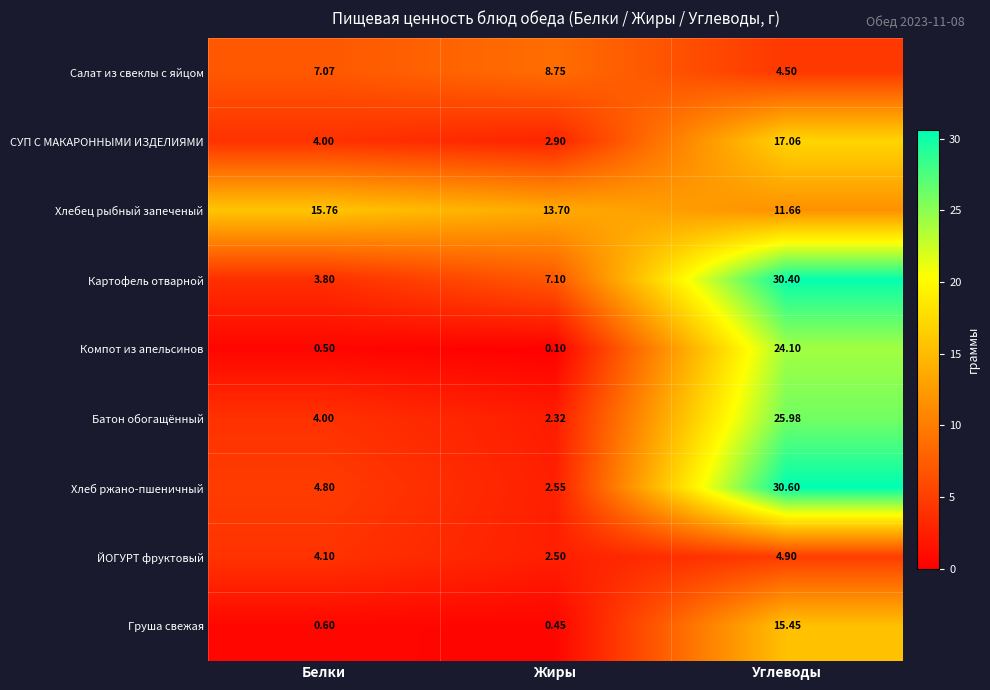

Between Белки and Углеводы, which series saw the biggest shift?

Картофель отварной